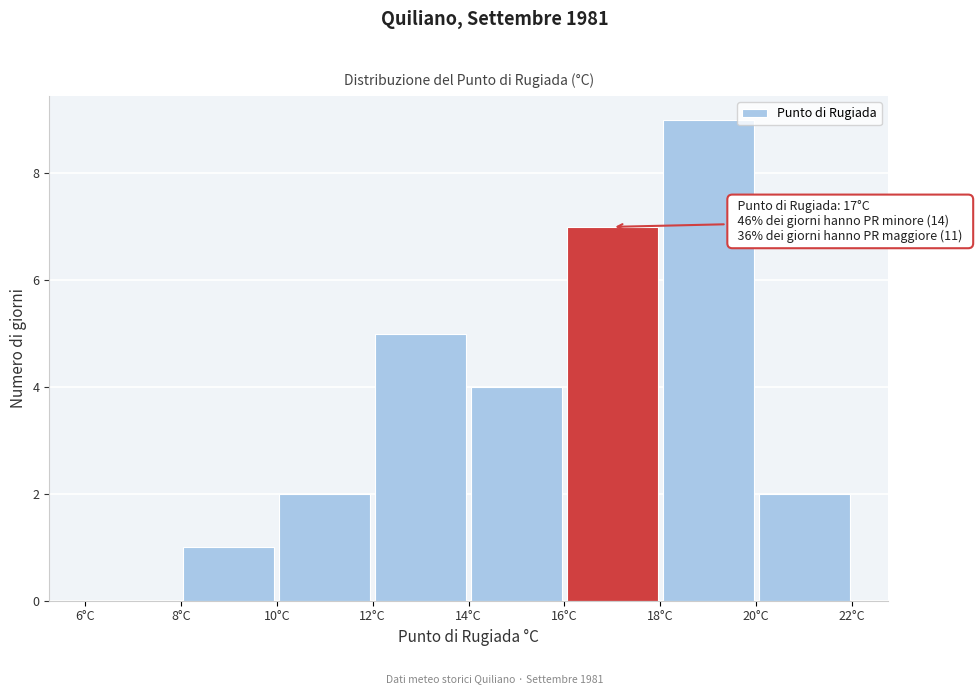

Over which range of the x-axis is the bar tallest?

18 to 20